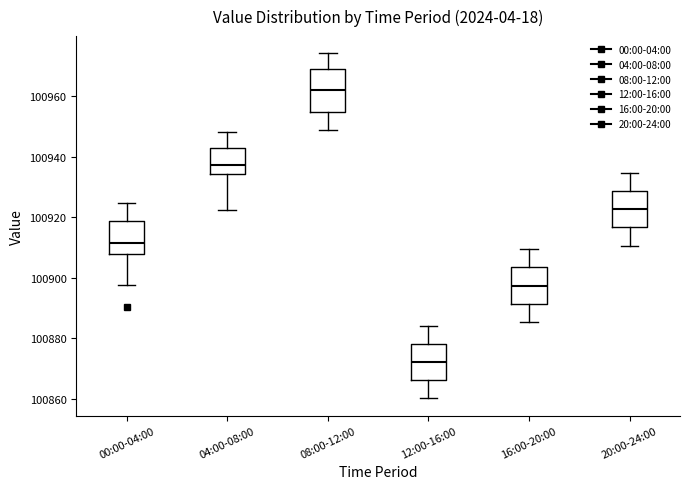

Reading left to right, transcribe this box plot: for each box, give where its median line is, the range the box spans, and where its two whiskers end, as read against the y-axis. The values are not printed on the chart, so give them approximately, as read against the axis.

00:00-04:00: median 100912, box 100908 to 100918, whiskers 100898 to 100924
04:00-08:00: median 100938, box 100934 to 100942, whiskers 100922 to 100948
08:00-12:00: median 100962, box 100954 to 100968, whiskers 100948 to 100974
12:00-16:00: median 100872, box 100866 to 100878, whiskers 100860 to 100884
16:00-20:00: median 100898, box 100892 to 100904, whiskers 100886 to 100910
20:00-24:00: median 100922, box 100916 to 100928, whiskers 100910 to 100934